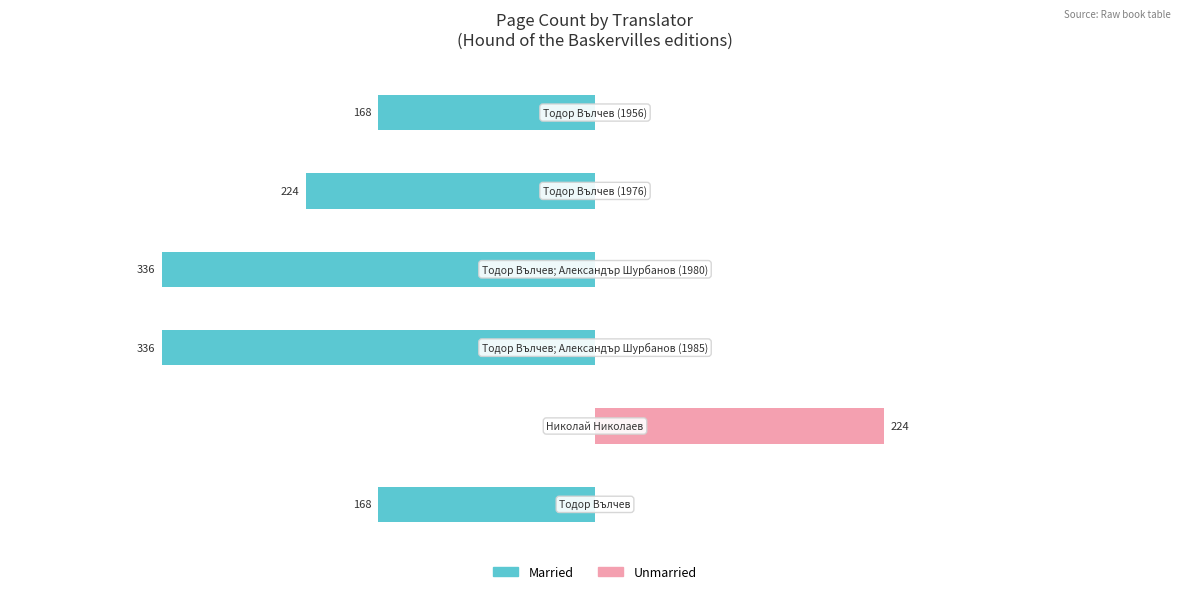

What are all the series names shown in the legend?

Married, Unmarried